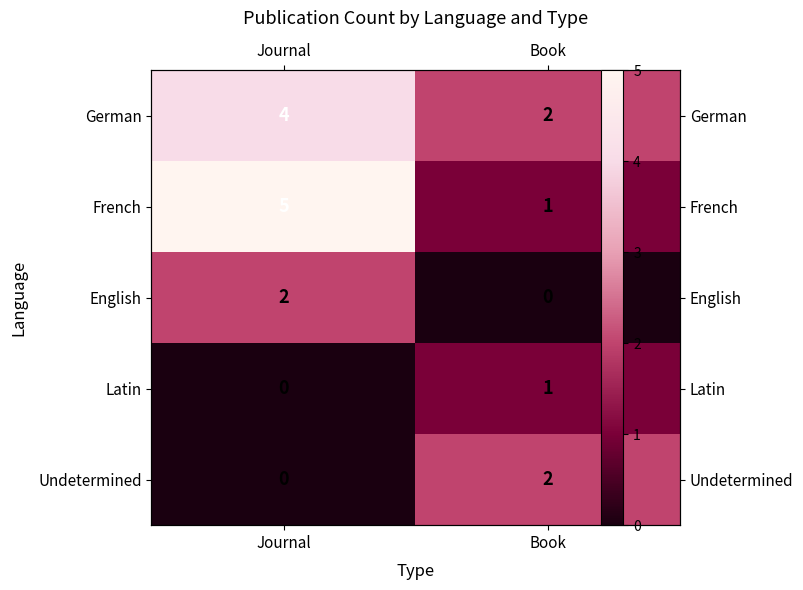

Is it true that French equals 7 at Journal?

False